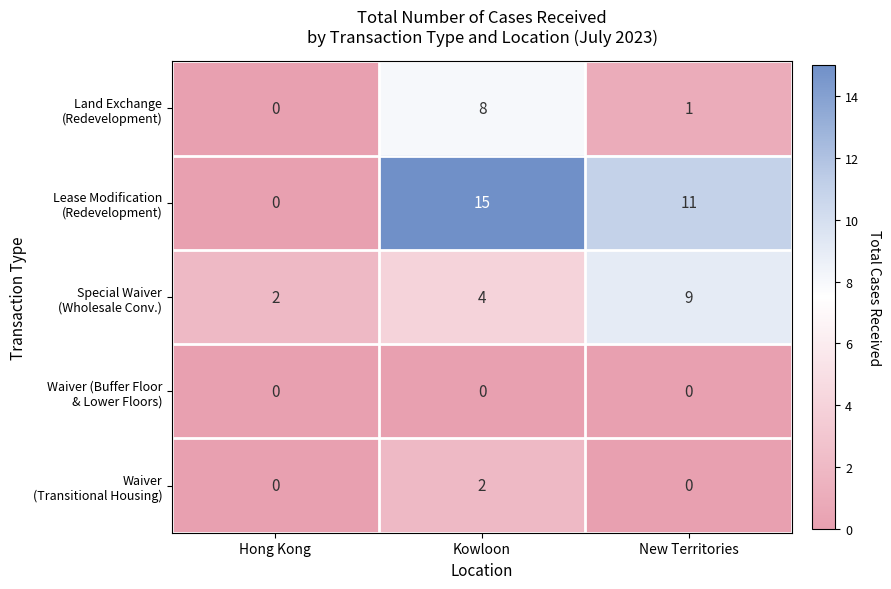

What is the total value across all series at New Territories?

21